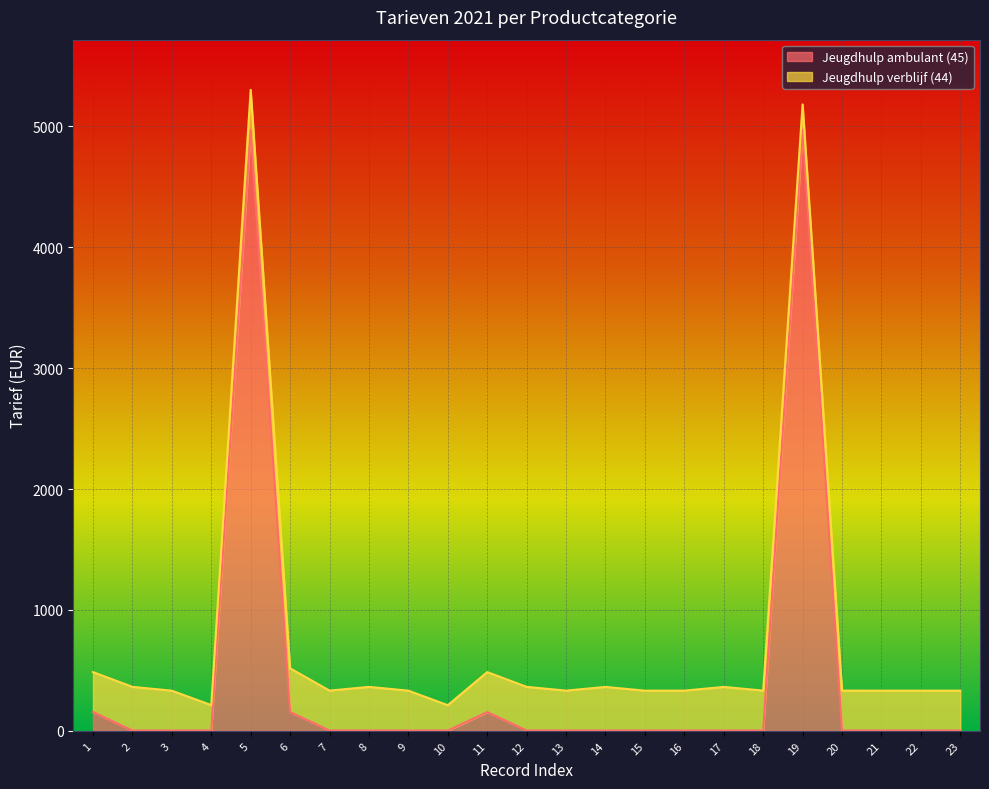

Rank the categories by value from highest to lowest.

5, 19, 1, 6, 11, 7, 12, 4, 18, 2, 8, 13, 16, 20, 21, 9, 14, 22, 3, 10, 15, 17, 23